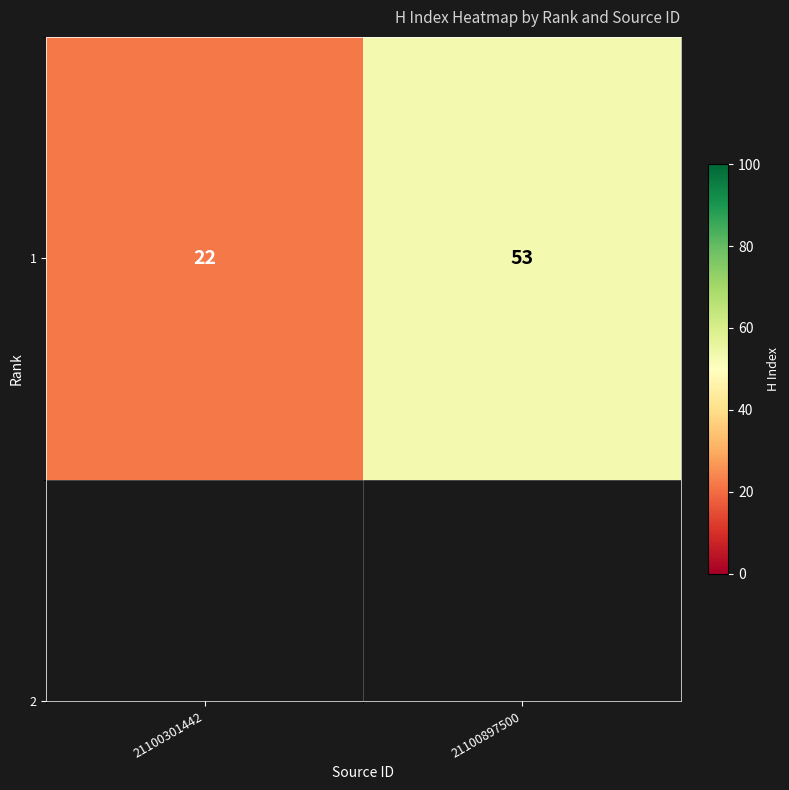

Rank the categories by value from lowest to highest.

21100301442, 21100897500